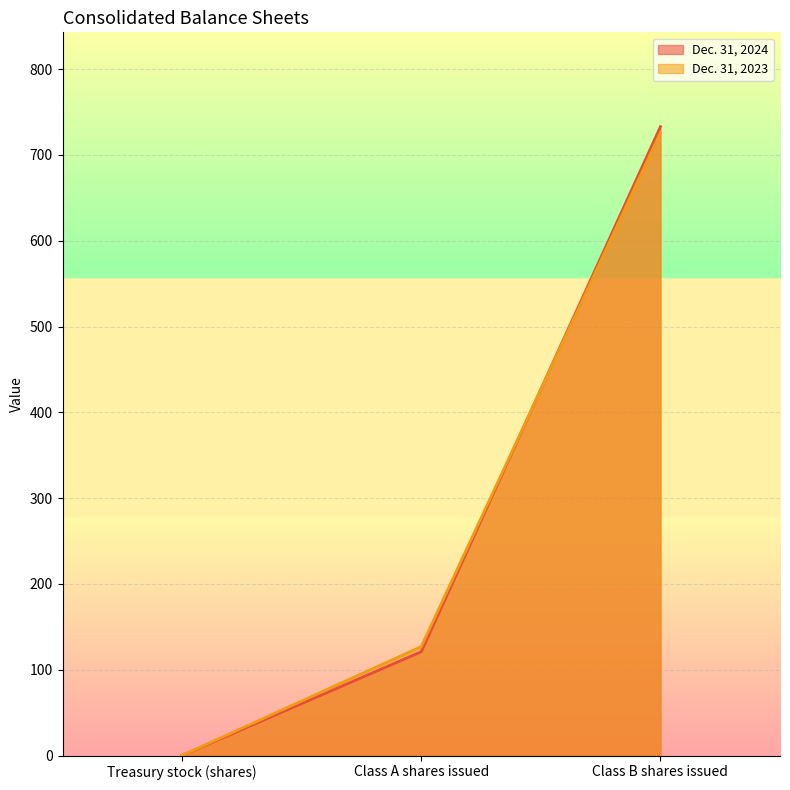

Is it true that Dec. 31, 2024 equals 0.1 at Treasury stock (shares)?

False